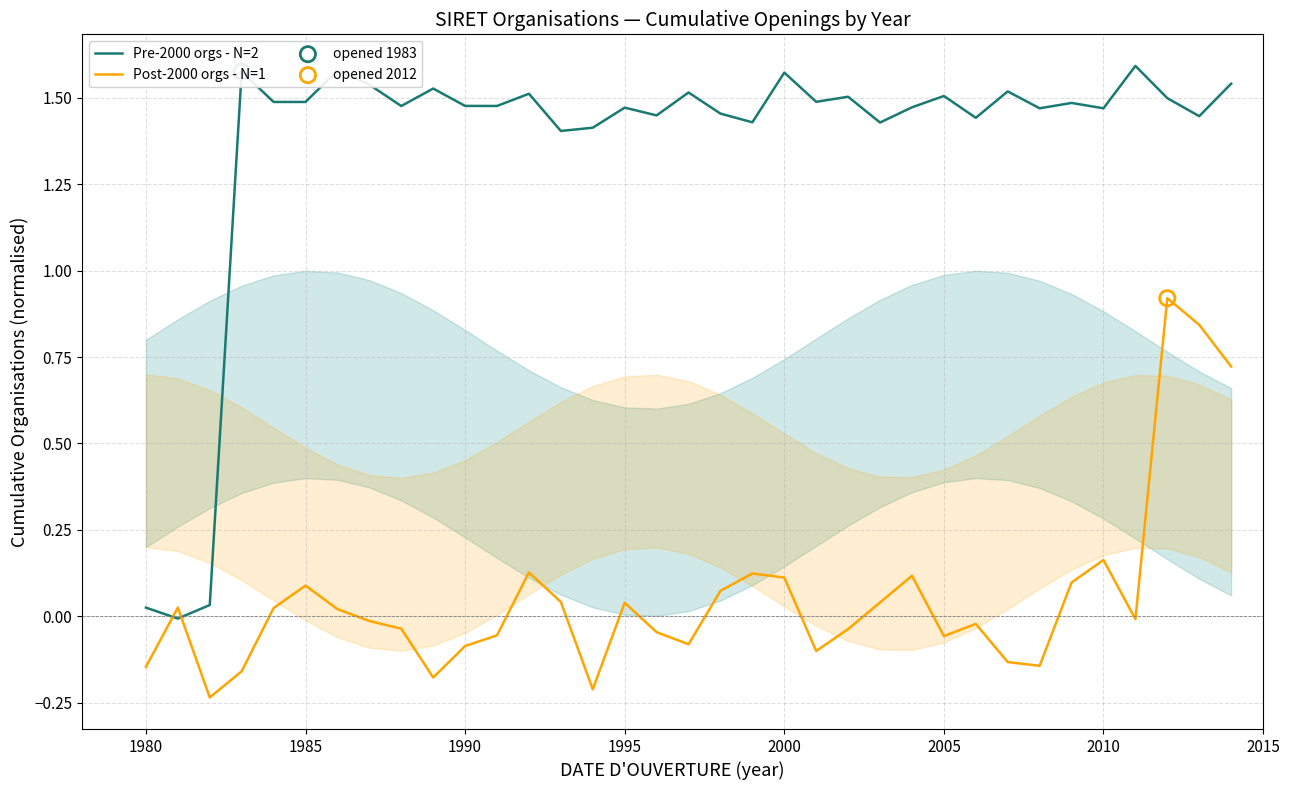

Which series contains the highest Y value?

Pre-2000 orgs - N=2